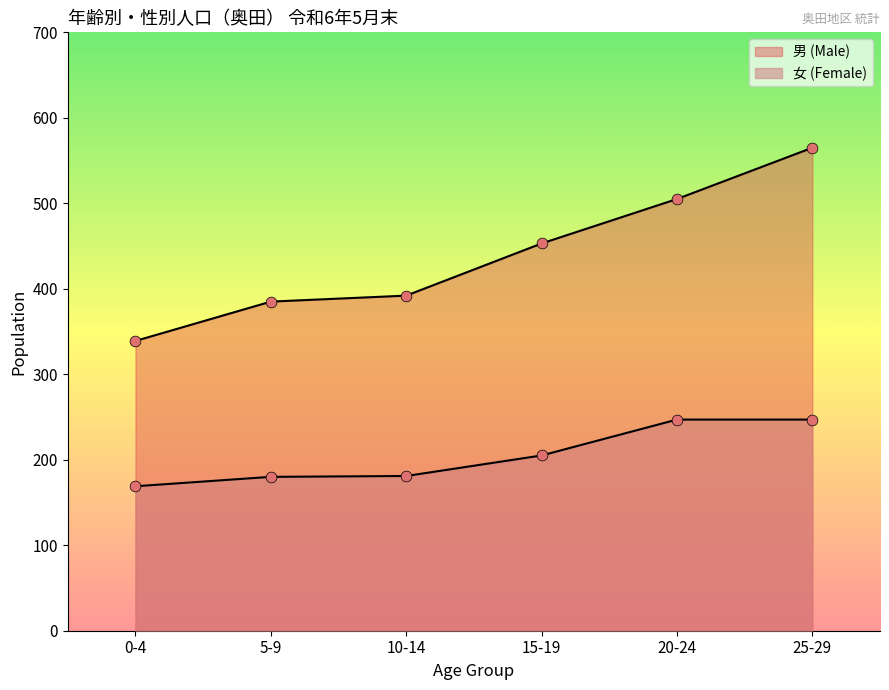

Is the value of 男 (Male) at 20-24 greater than the value of 女 (Female) at 25-29?

Yes